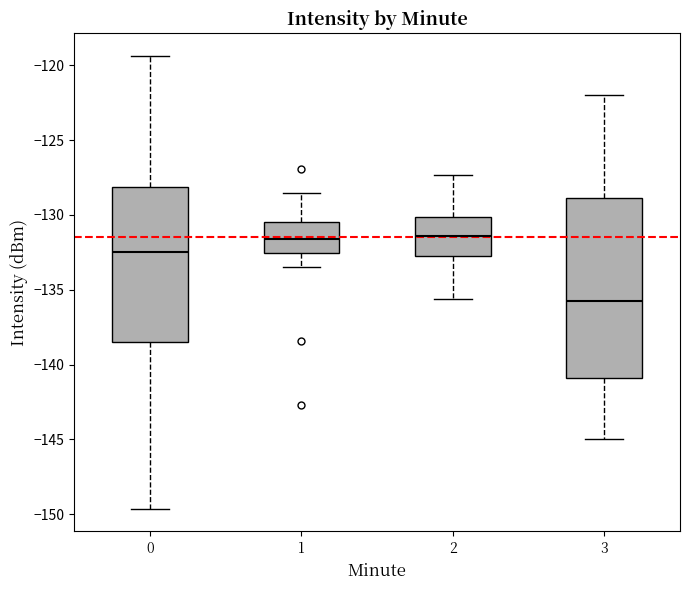

Which box is the tallest, from its lower edge to its upper edge?

3